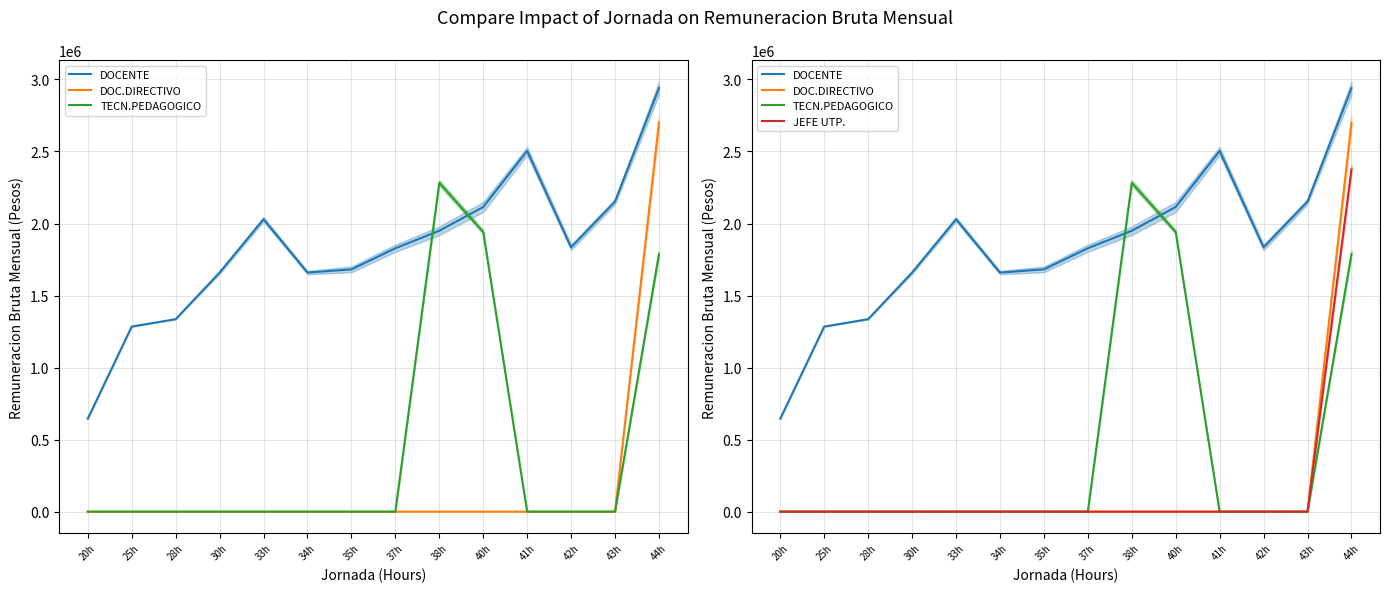

At which label does TECN.PEDAGOGICO reach its peak?

38h